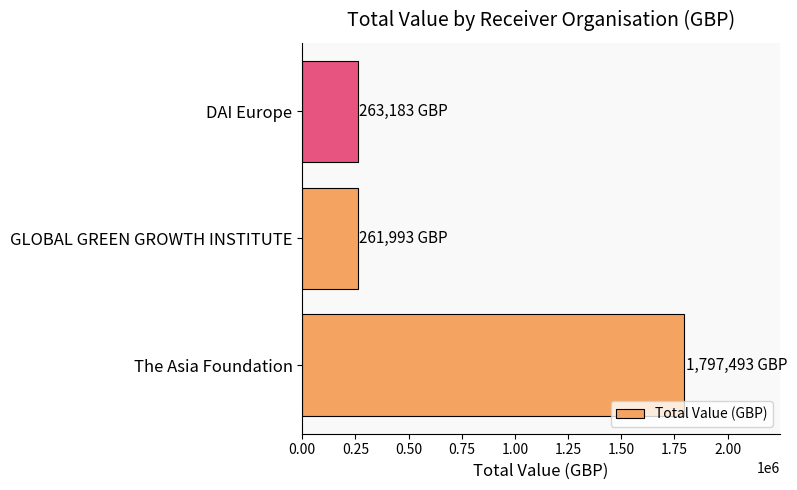

True or false: the data shows 263183 at DAI Europe.

True